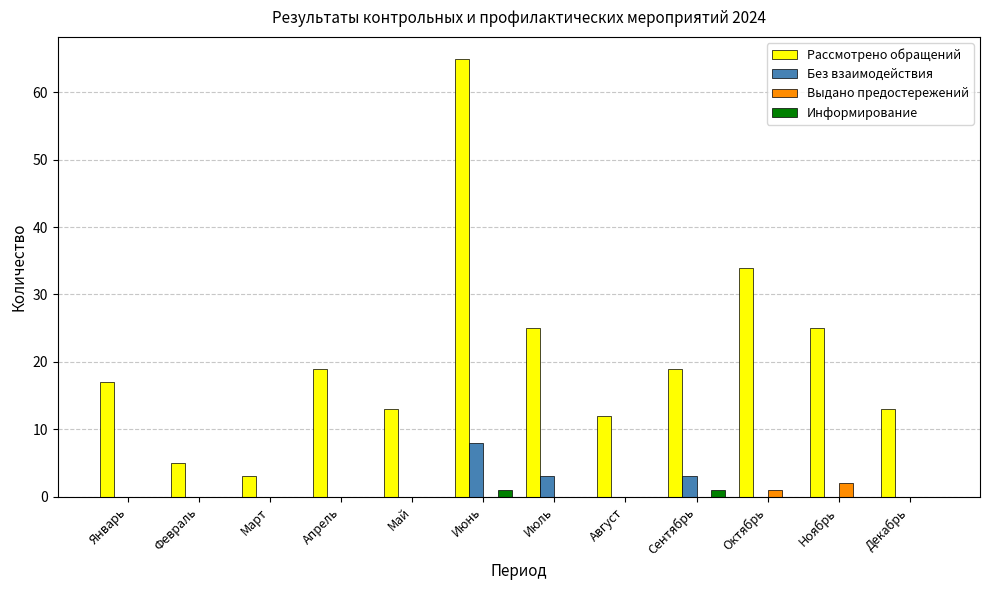

How many groups of bars are there?

12